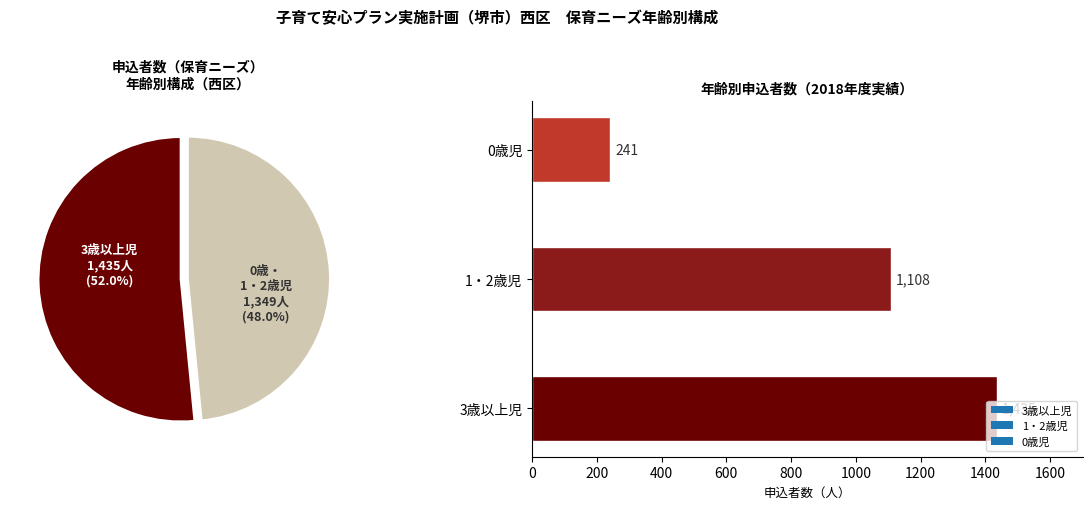

Is it true that 0歳児 is 9% of the pie?

True